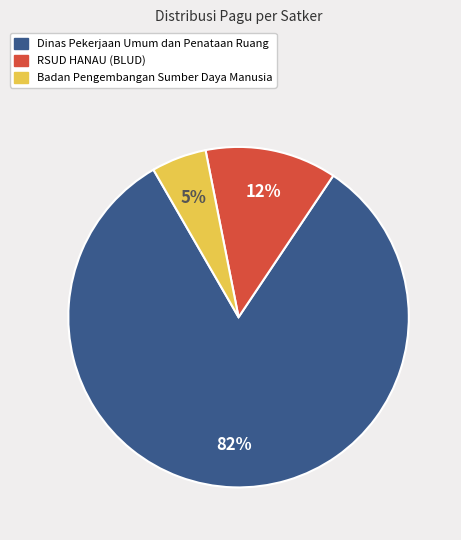

To the nearest percent, what is the average slice percentage?

33%